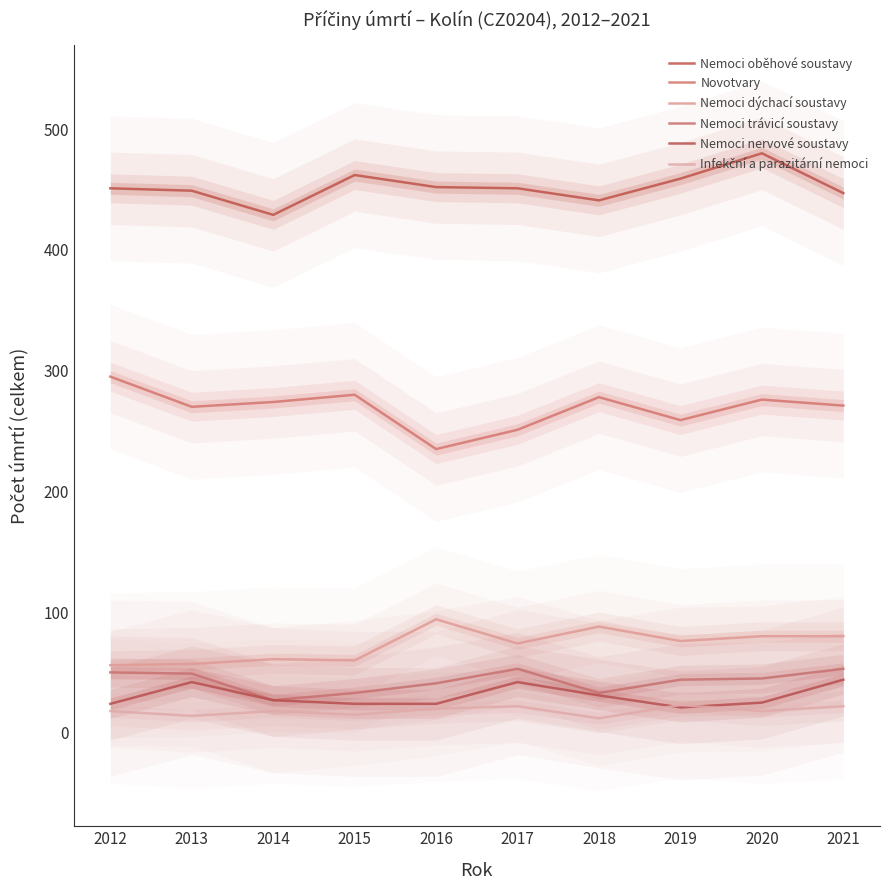

True or false: Nemoci oběhové soustavy has more than 0 points higher than both neighbors.

True